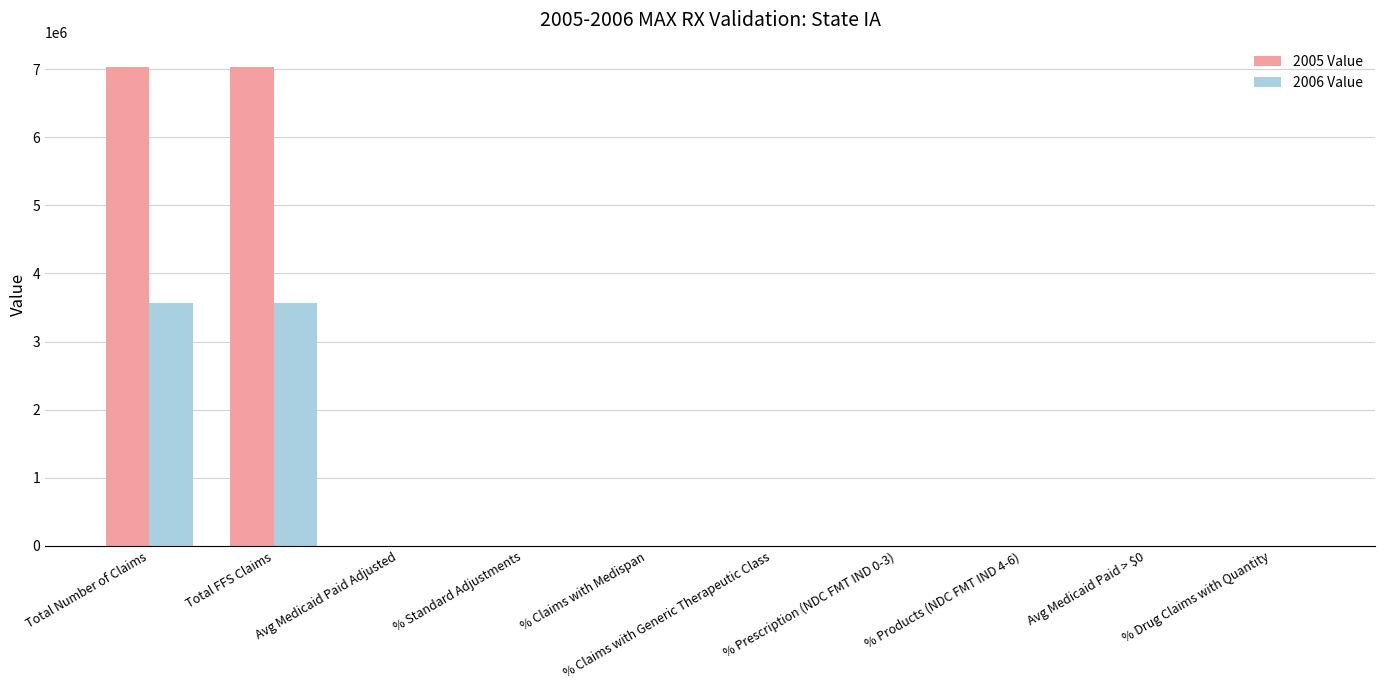

What is the greatest value displayed?

7035675.0